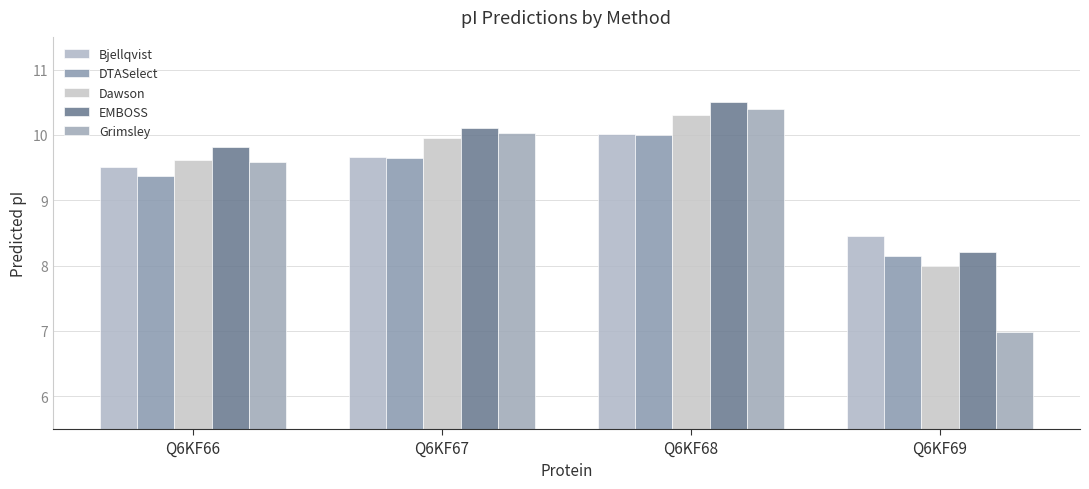

What is the difference between the maximum and minimum values in the Bjellqvist series?

1.6